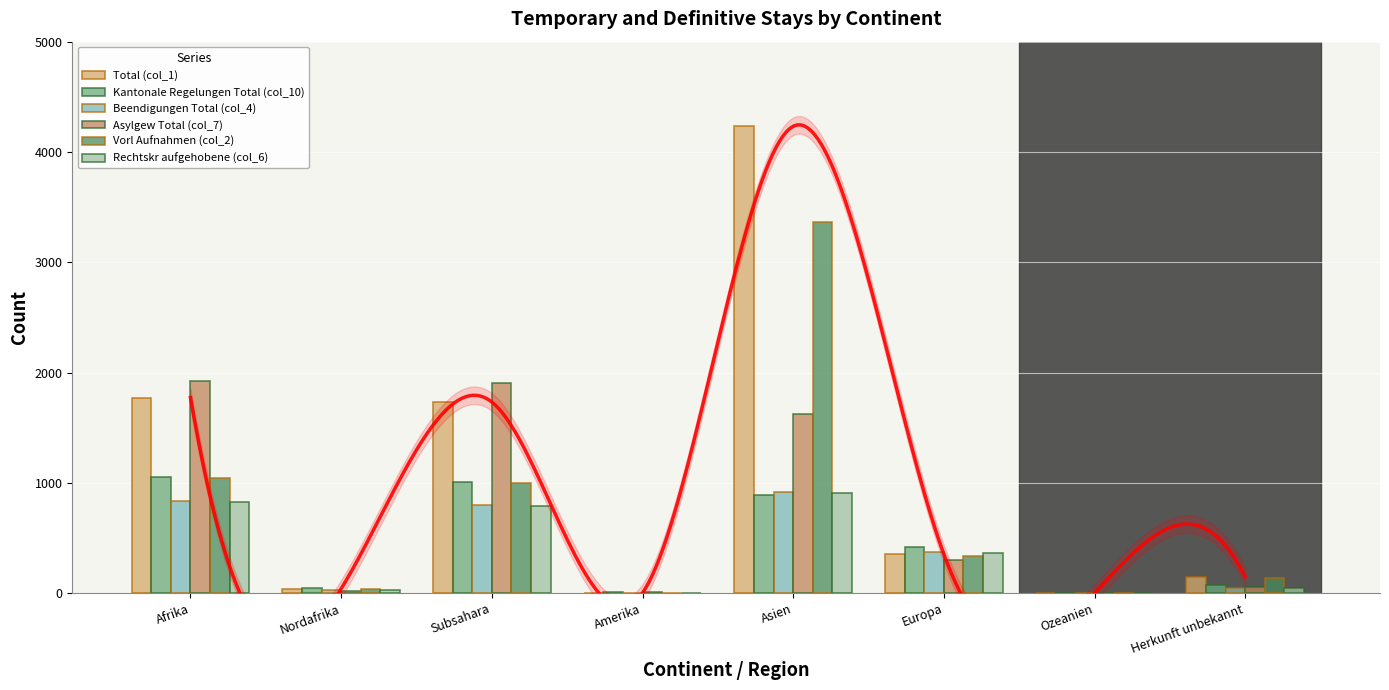

How many bars are there in each group?

6